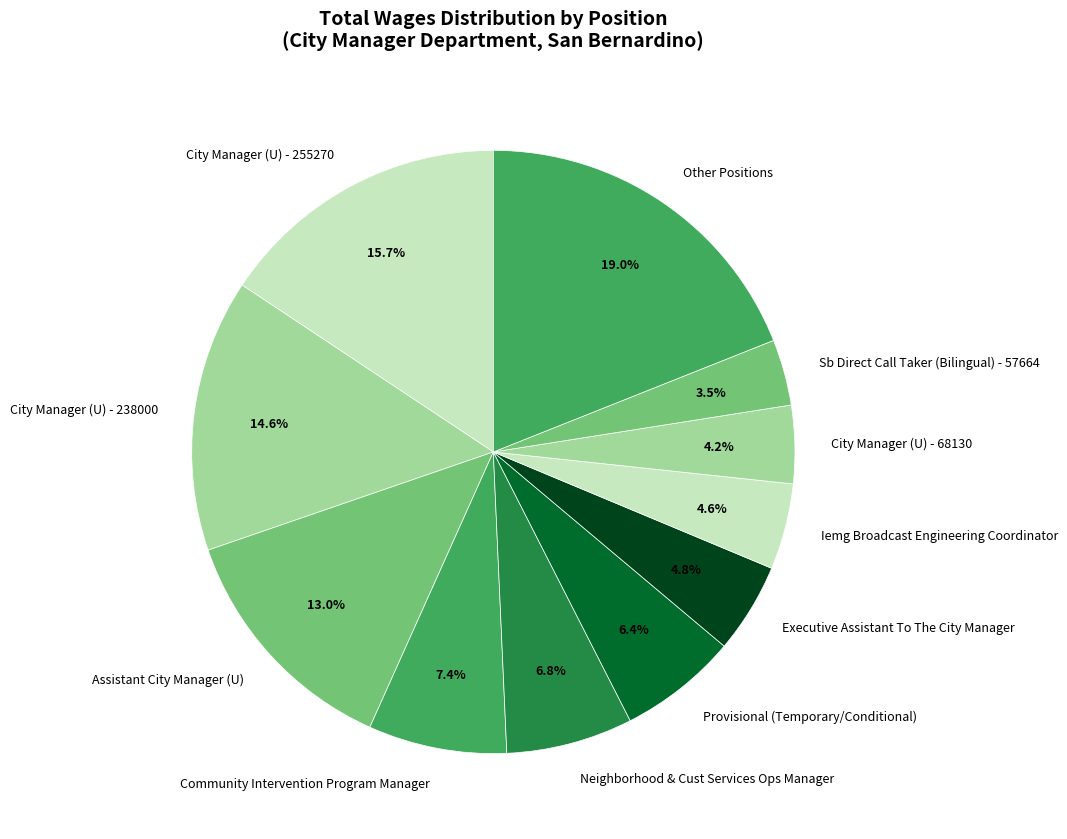

How many slices are in this pie chart?

11